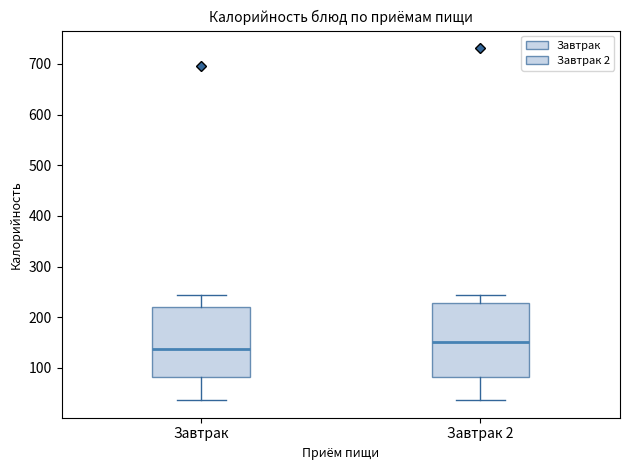

Reading left to right, transcribe this box plot: for each box, give where its median line is, the range the box spans, and where its two whiskers end, as read against the y-axis. The values are not printed on the chart, so give them approximately, as read against the axis.

Завтрак: median 140, box 80 to 220, whiskers 40 to 240
Завтрак 2: median 150, box 80 to 230, whiskers 40 to 240